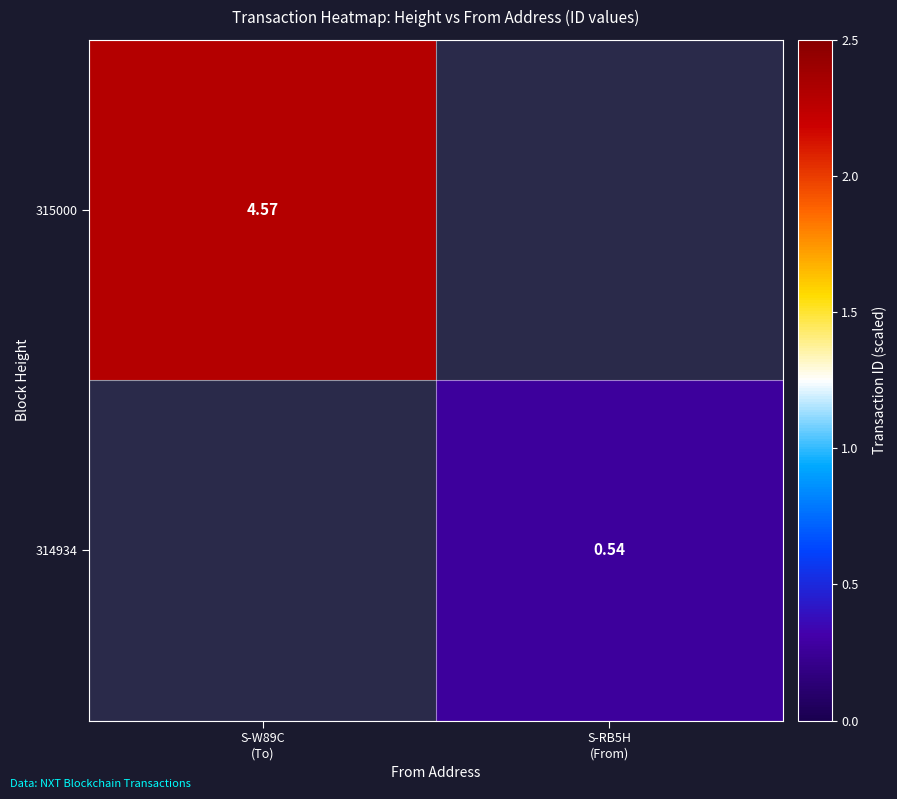

Which label corresponds to the smallest value in the chart?

S-RB5H
(From)